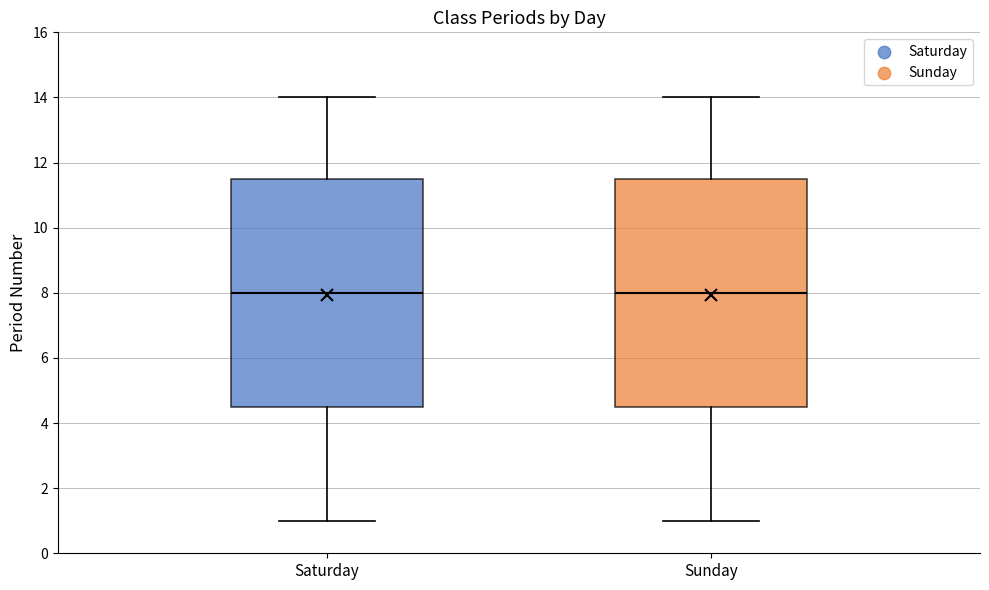

Reading left to right, read every box against the y-axis: the position of its median line, the range the box covers, and the ends of its whiskers. The values are not printed on the chart, so give them approximately, as read against the axis.

Saturday: median 8.0, box 4.6 to 11.6, whiskers 1.0 to 14.0
Sunday: median 8.0, box 4.6 to 11.6, whiskers 1.0 to 14.0